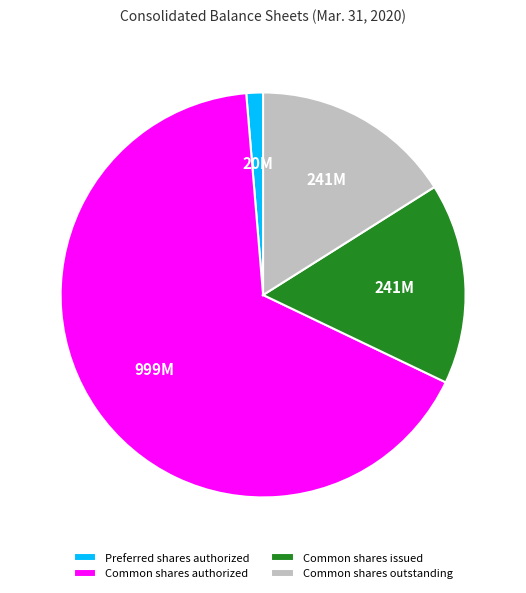

How many segments does this pie chart have?

4